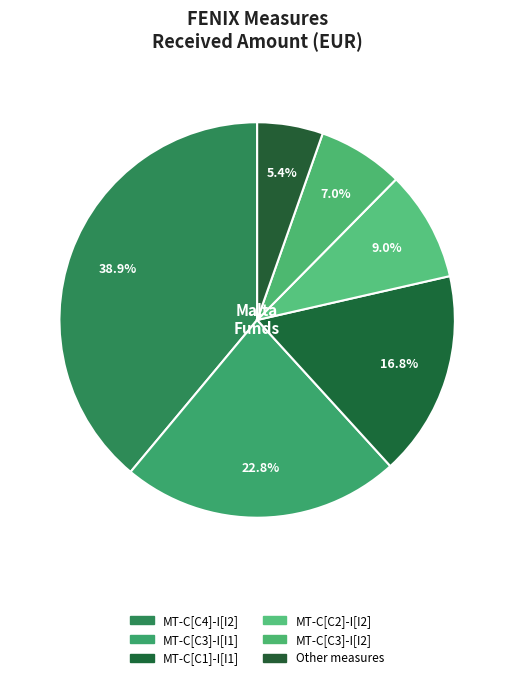

How many slices are in this pie chart?

6